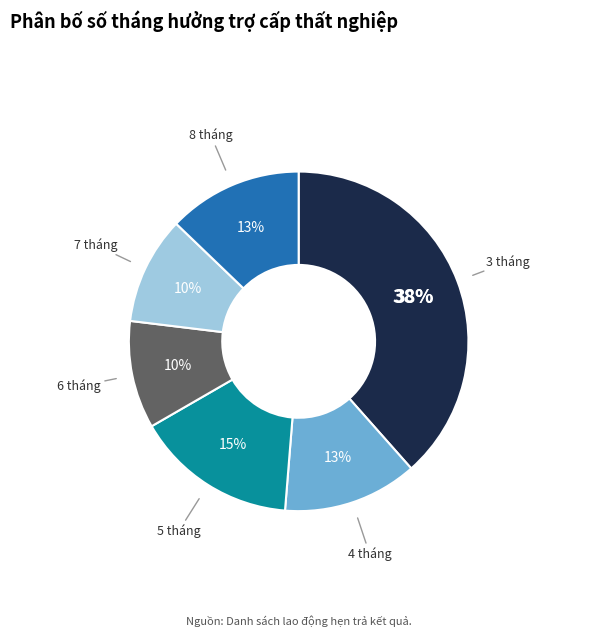

What is the largest slice in the pie chart?

3 tháng